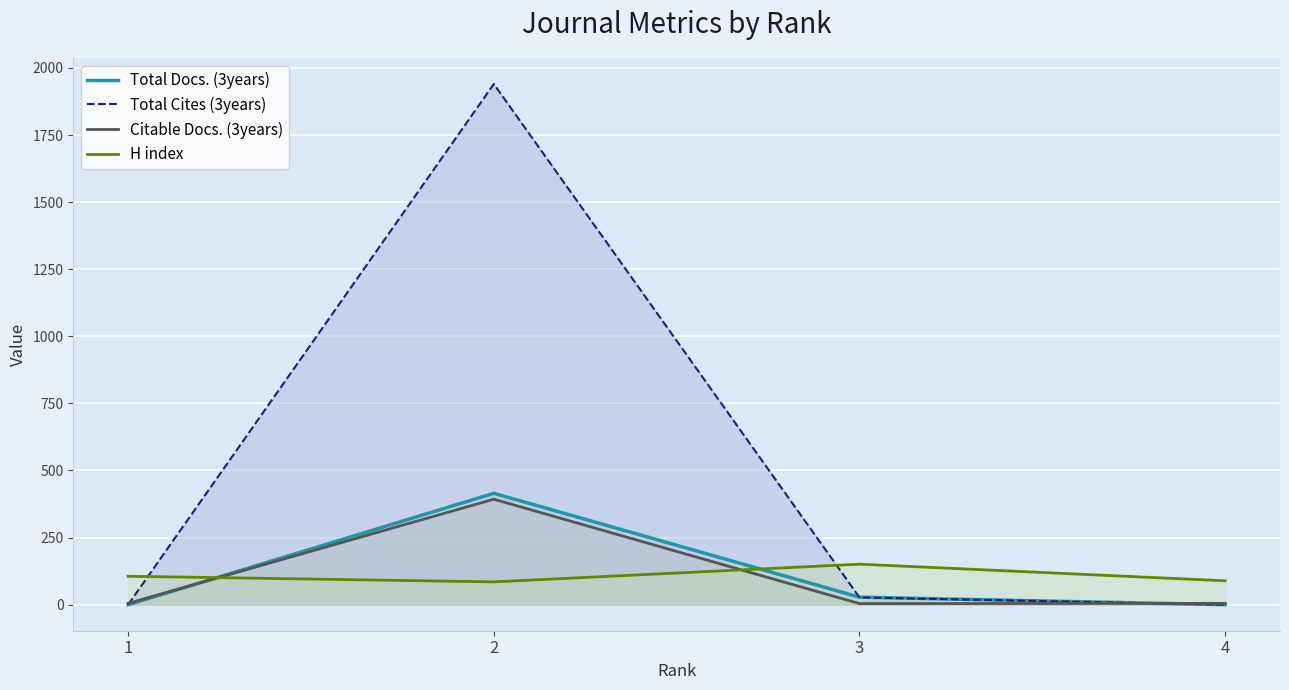

What is the difference between the maximum and second lowest values in the Total Docs. (3years) series?

415